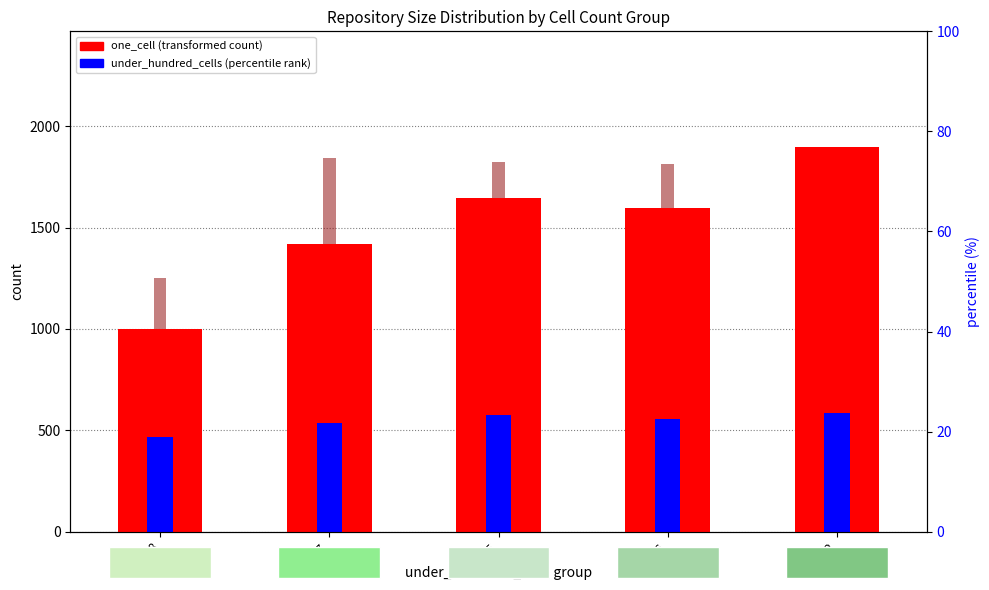

What is the smallest value displayed?

998